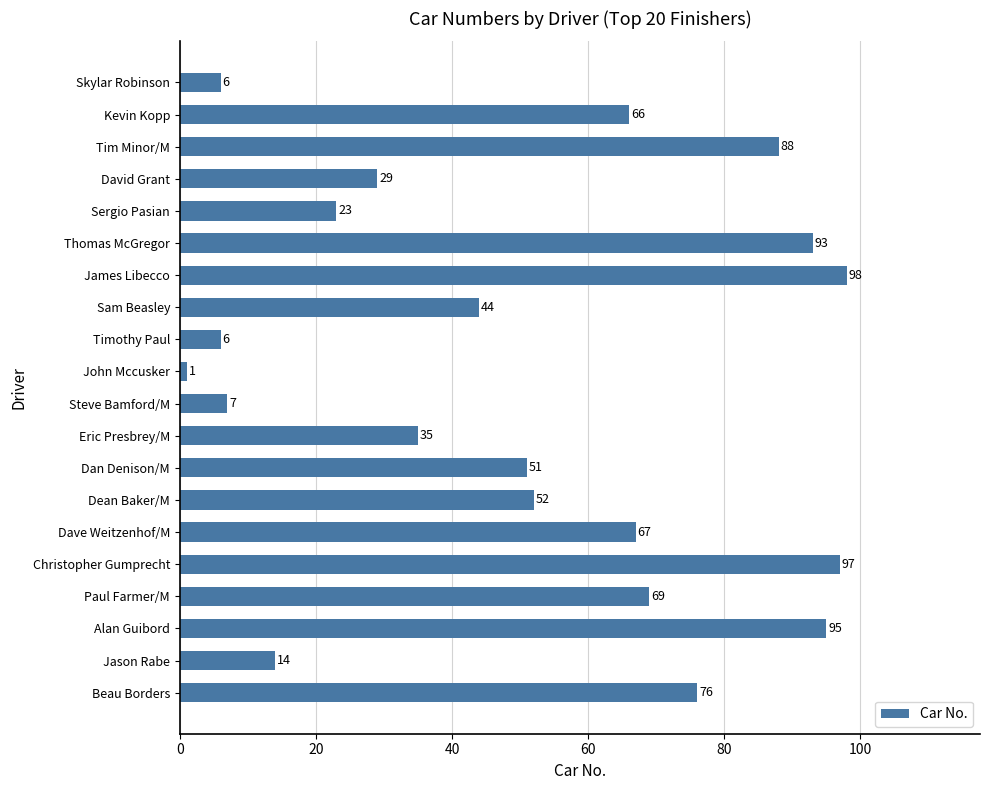

What is the value of the 14th bar from the top?

52